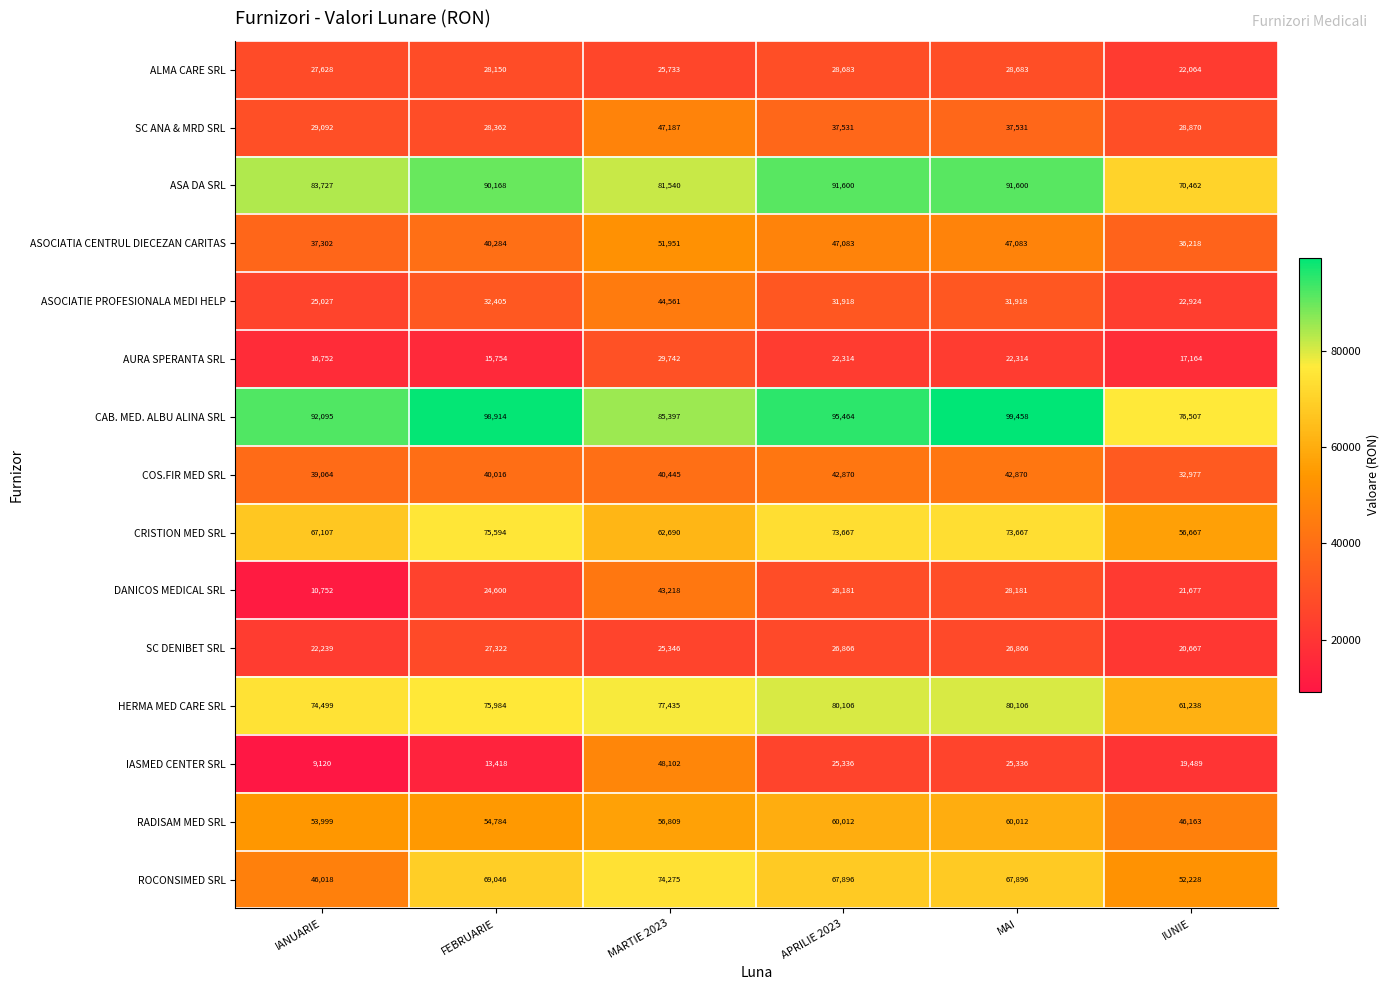

True or false: SC DENIBET SRL has a value of 25346 at MARTIE 2023.

True